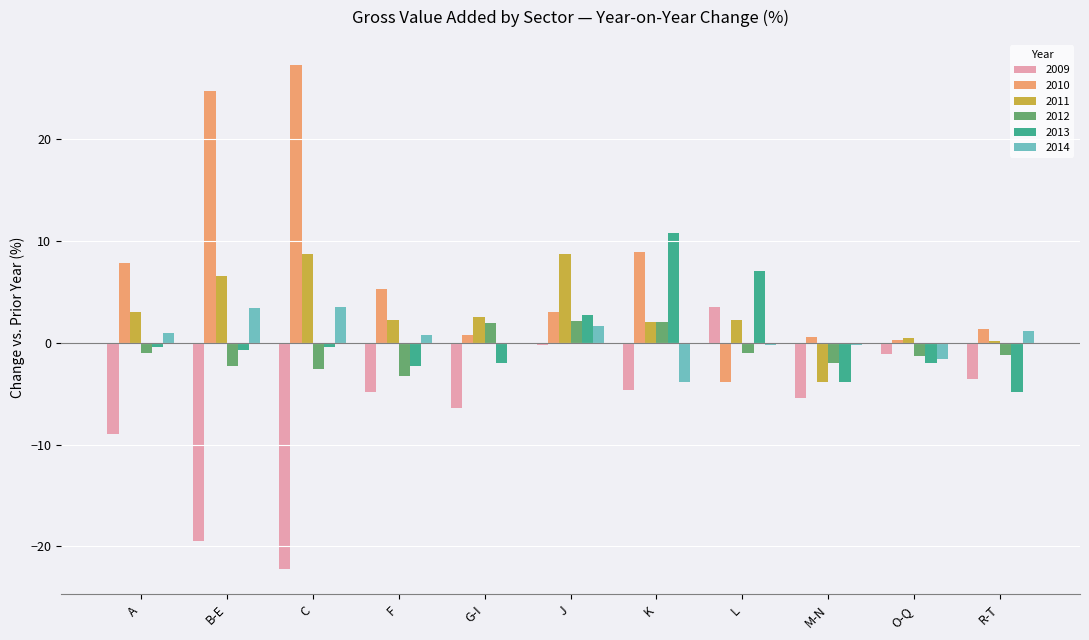

Which category has the highest value in the 2010 series?

C